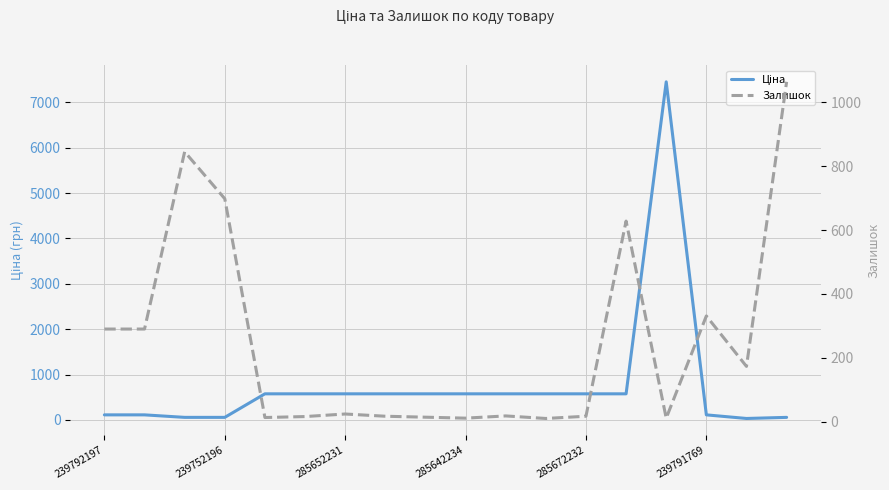

At which label does Ціна reach its peak?

14